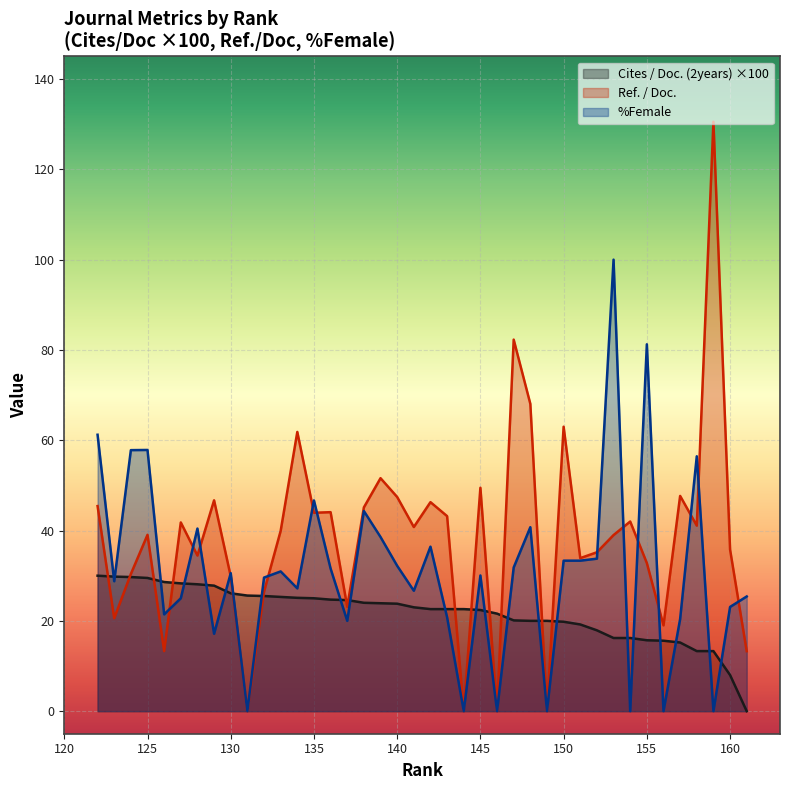

Rank the series by their average value, from lowest to highest.

Cites / Doc. (2years), %Female, Ref. / Doc.